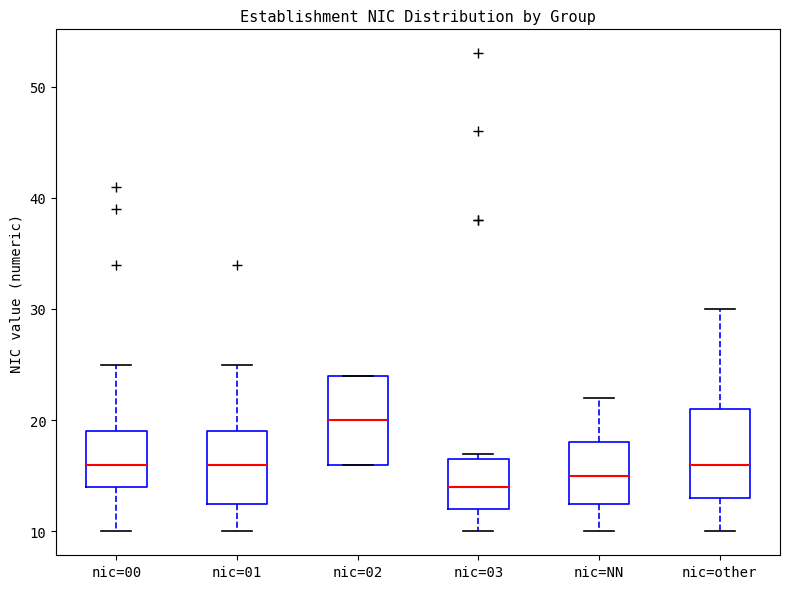

Reading left to right, transcribe this box plot: for each box, give where its median line is, the range the box spans, and where its two whiskers end, as read against the y-axis. The values are not printed on the chart, so give them approximately, as read against the axis.

nic=00: median 16, box 14 to 19, whiskers 10 to 25
nic=01: median 16, box 13 to 19, whiskers 10 to 25
nic=02: median 20, box 16 to 24, whiskers 16 to 24
nic=03: median 14, box 12 to 17, whiskers 10 to 17 (just above the box's upper edge)
nic=NN: median 15, box 13 to 18, whiskers 10 to 22
nic=other: median 16, box 13 to 21, whiskers 10 to 30